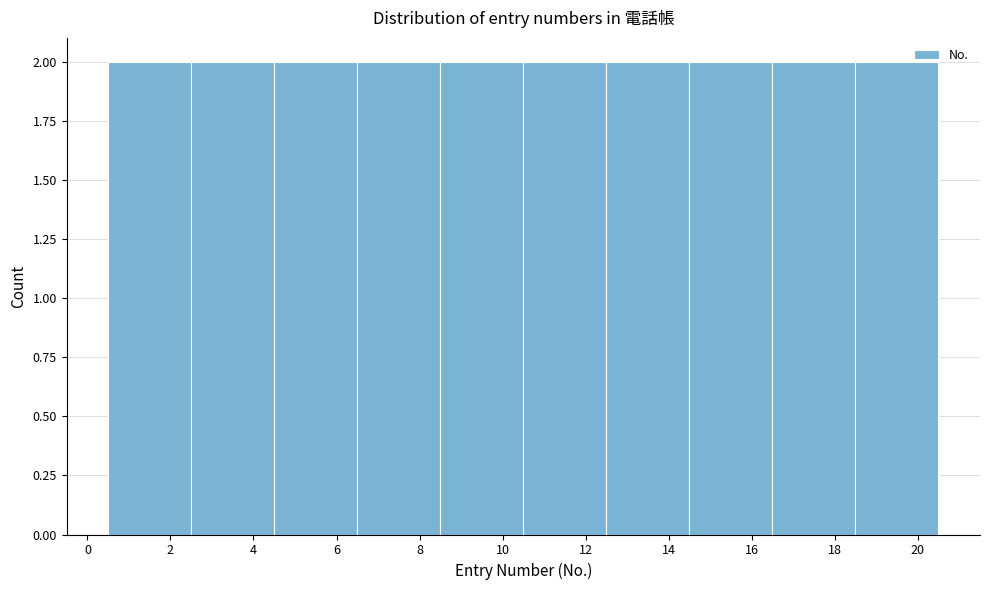

What is the height of the bar covering 0.5 to 2.5 on the x-axis? The values are not printed on the chart, so give them approximately, as read against the axis.

2